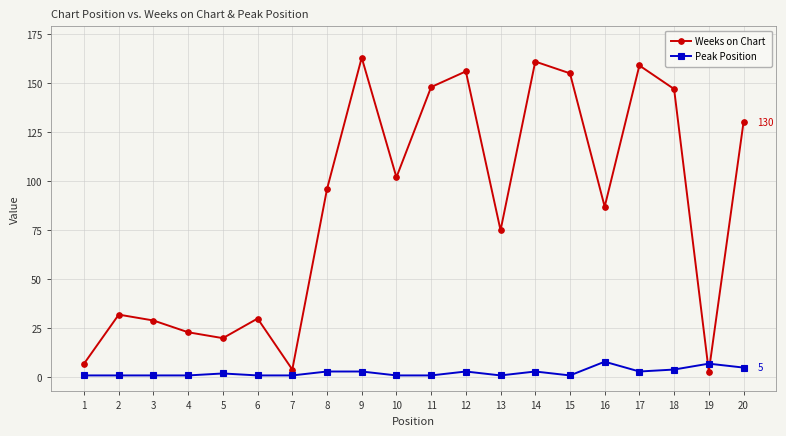

List the series in order of their peak value, lowest first.

Peak Position, Weeks on Chart